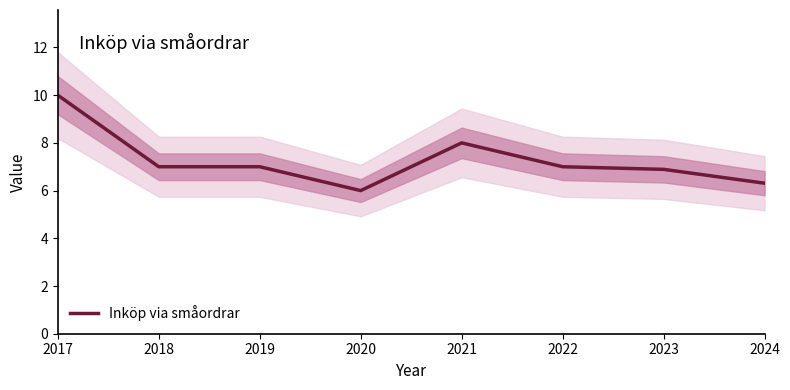

At which label is the value closest to 8?

2021